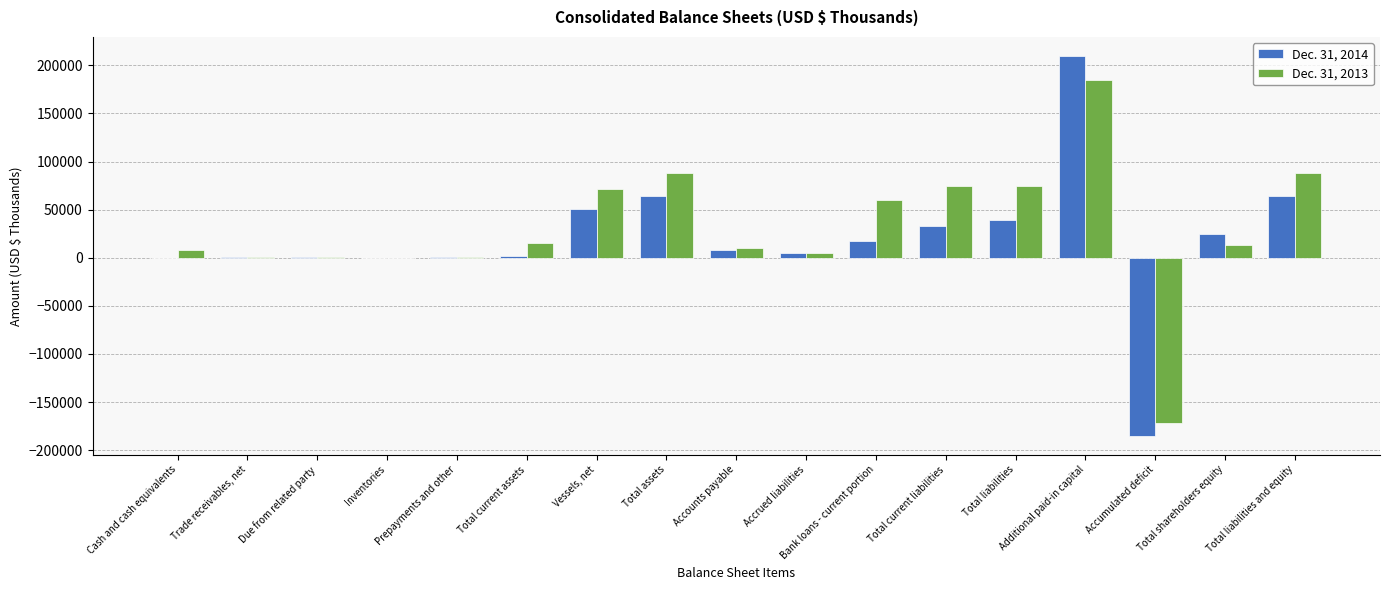

How many groups of bars are there?

17